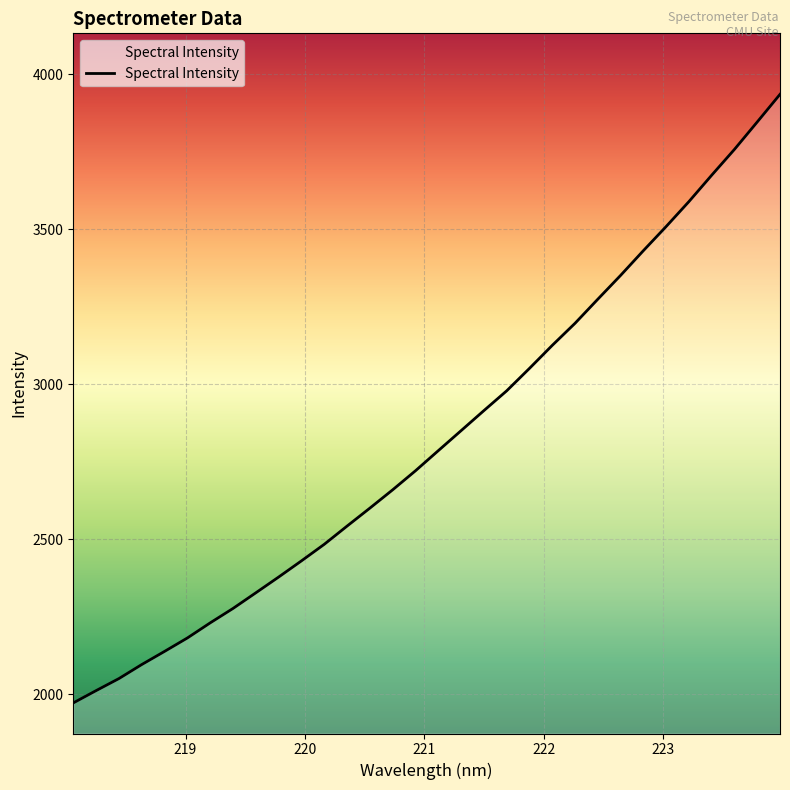

What is the maximum value shown in the chart?

3935.5